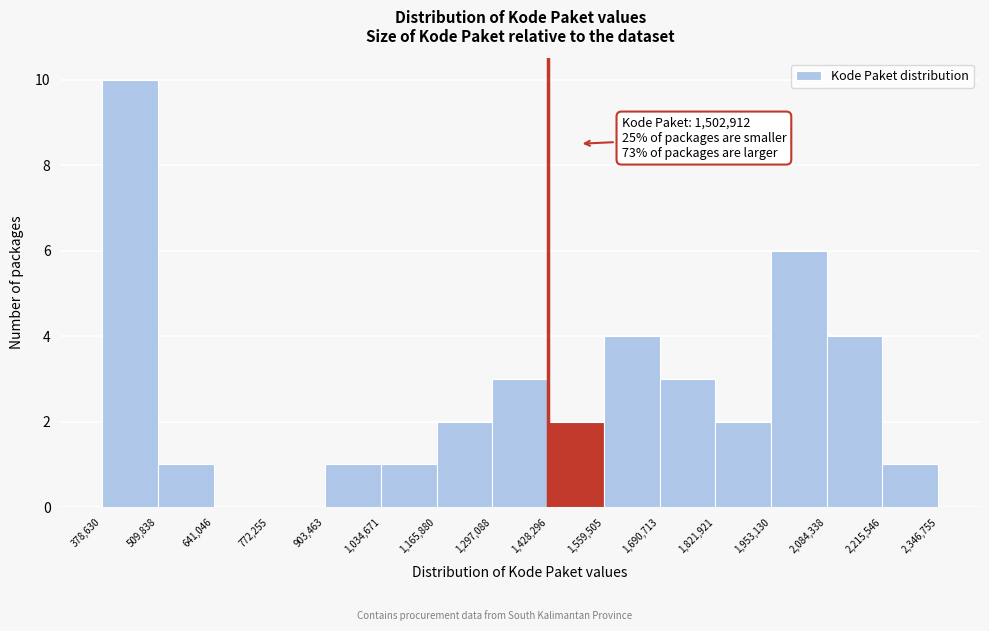

Which range on the x-axis has the tallest bar?

378,630 to 509,838